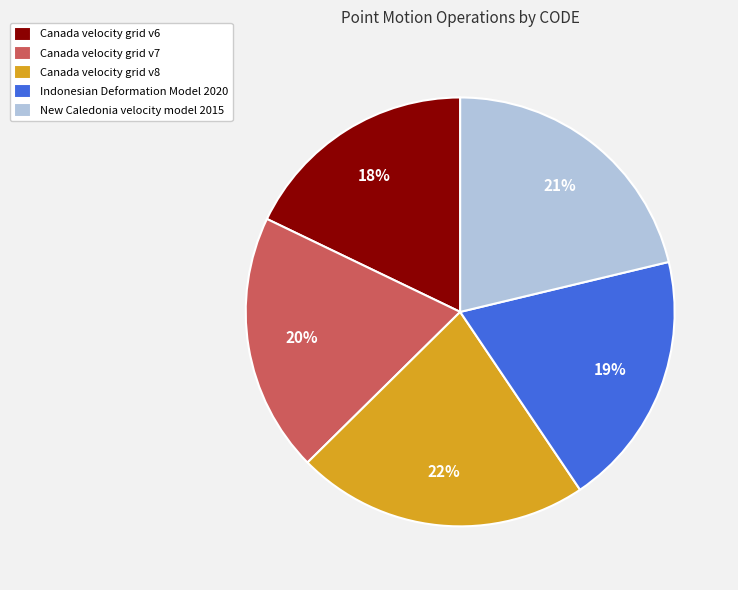

Which category has the biggest portion of the pie?

Canada velocity grid v8